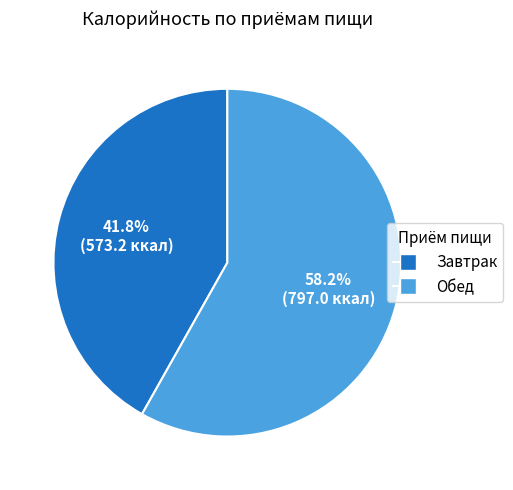

What is the ratio of the value at Обед to the value at Завтрак?

1.4